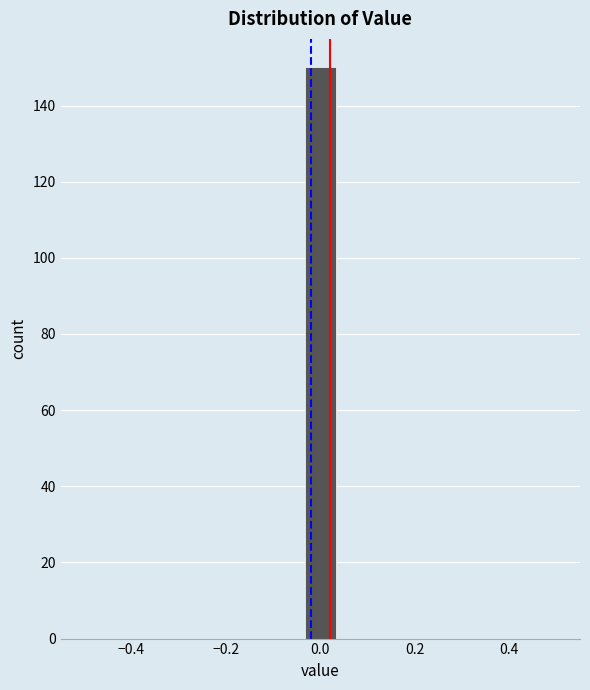

Read against the x-axis, roughly where is the centre of the tallest bar?

0.00